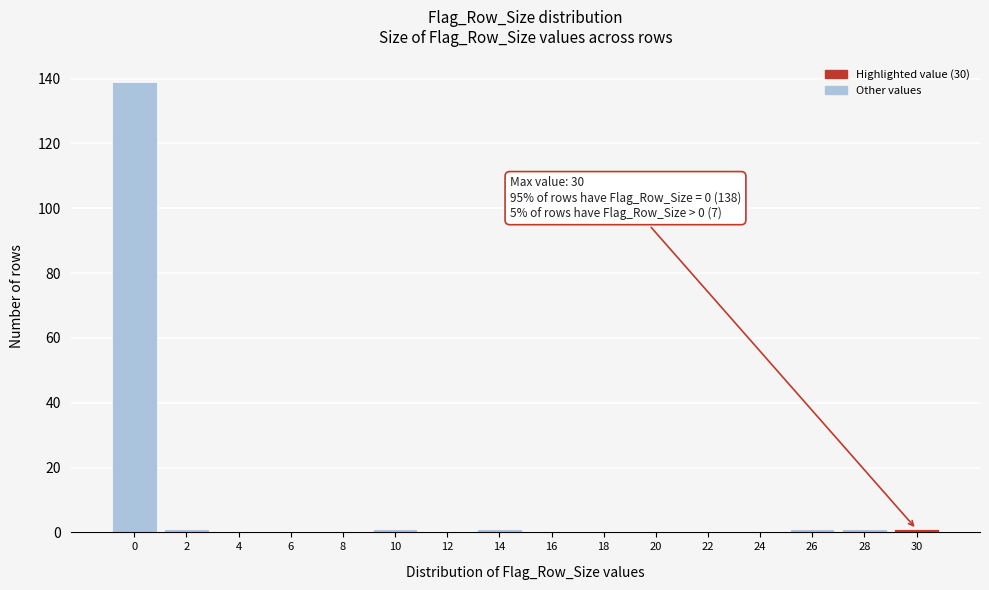

Reading left to right, what are all the values shown in this chart?

0=139	2=1	4=0	6=0	8=0	10=1	12=0	14=1	16=0	18=0	20=0	22=0	24=0	26=1	28=1	30=1